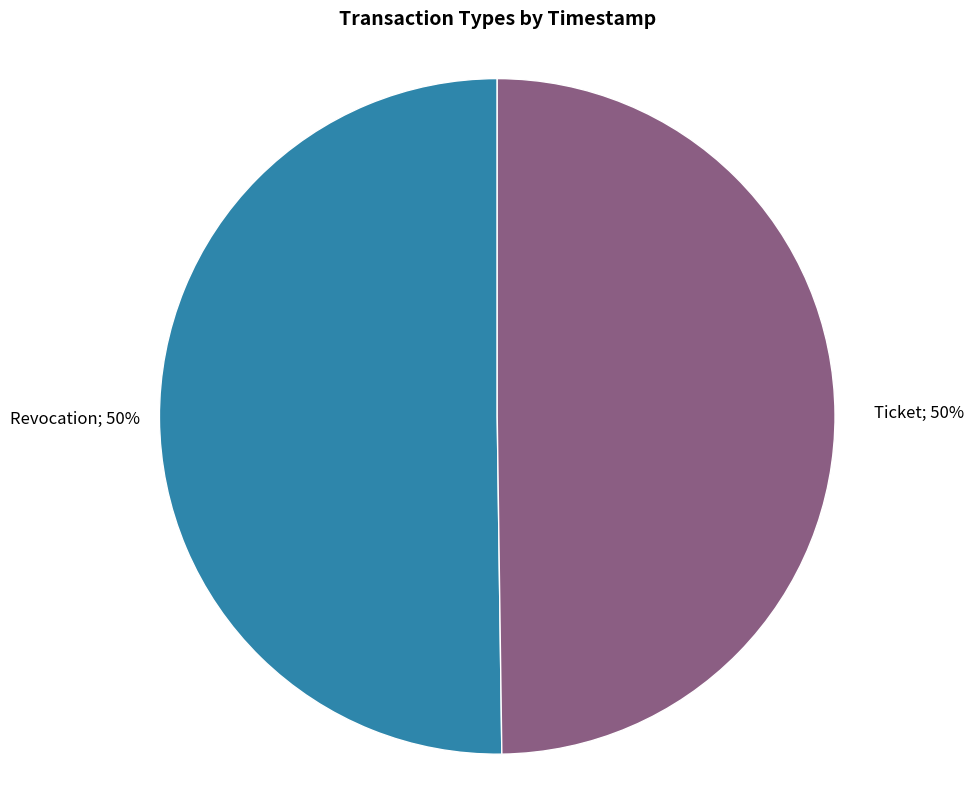

Which category accounts for the majority?

Revocation